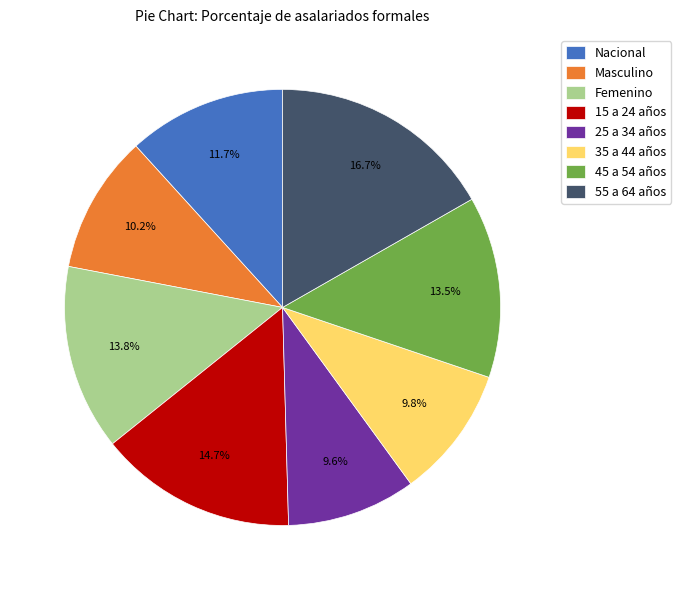

Does 45 a 54 años account for over 50% of the chart?

No